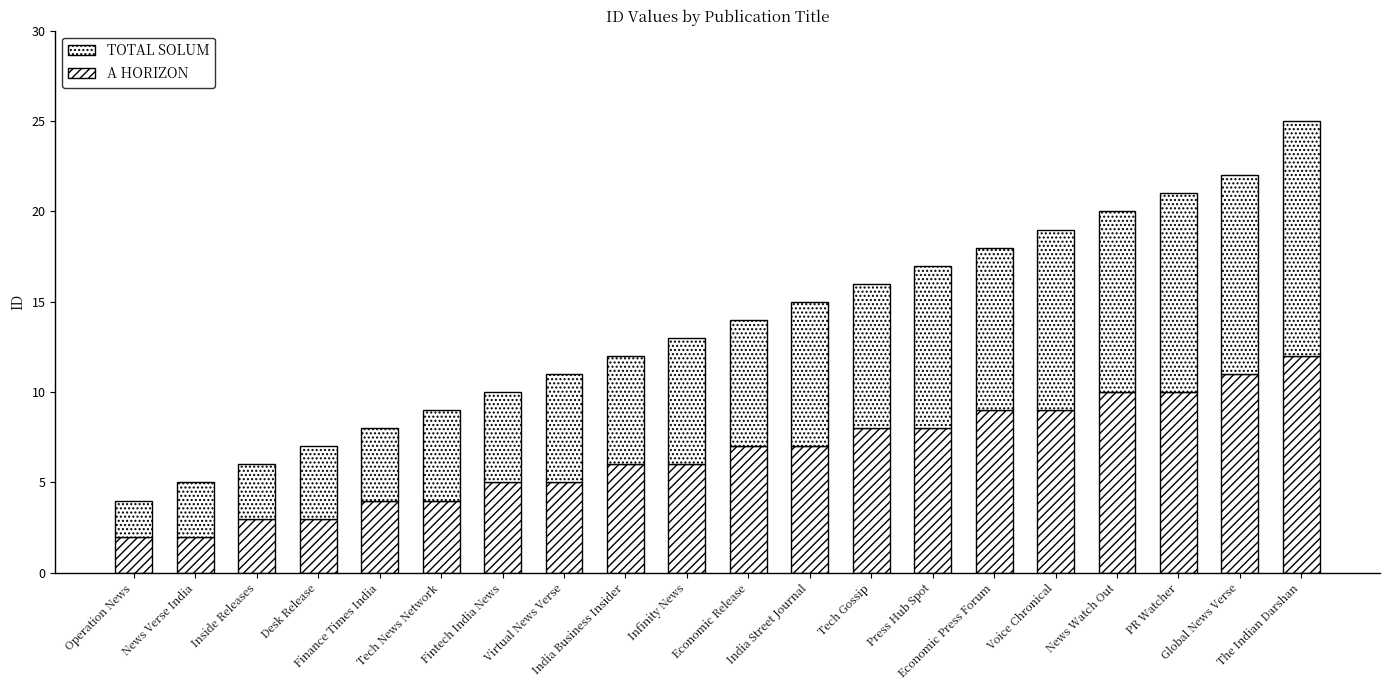

At how many categories does at least one series exceed 6?

11